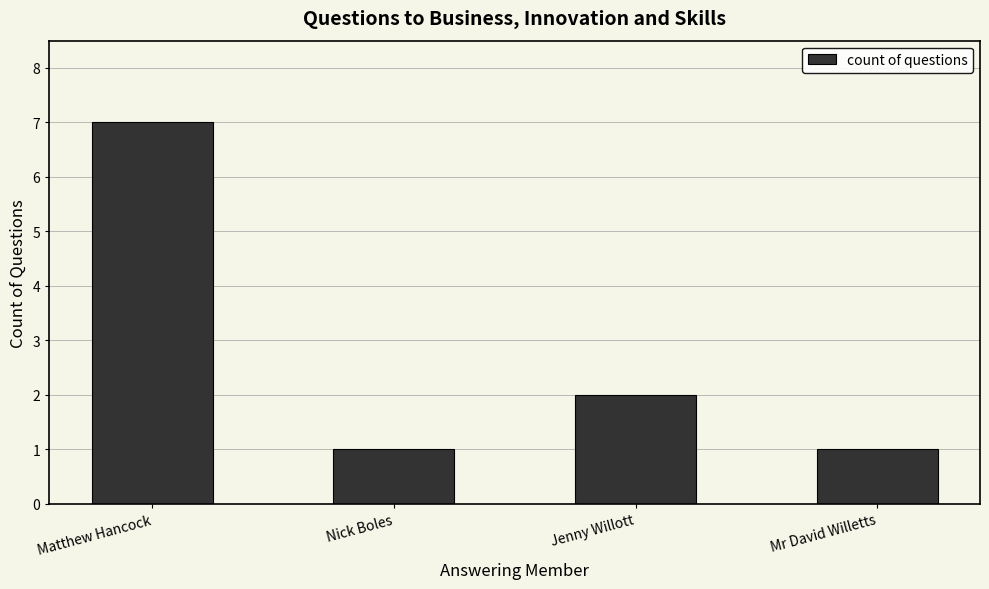

What is the greatest value displayed?

7